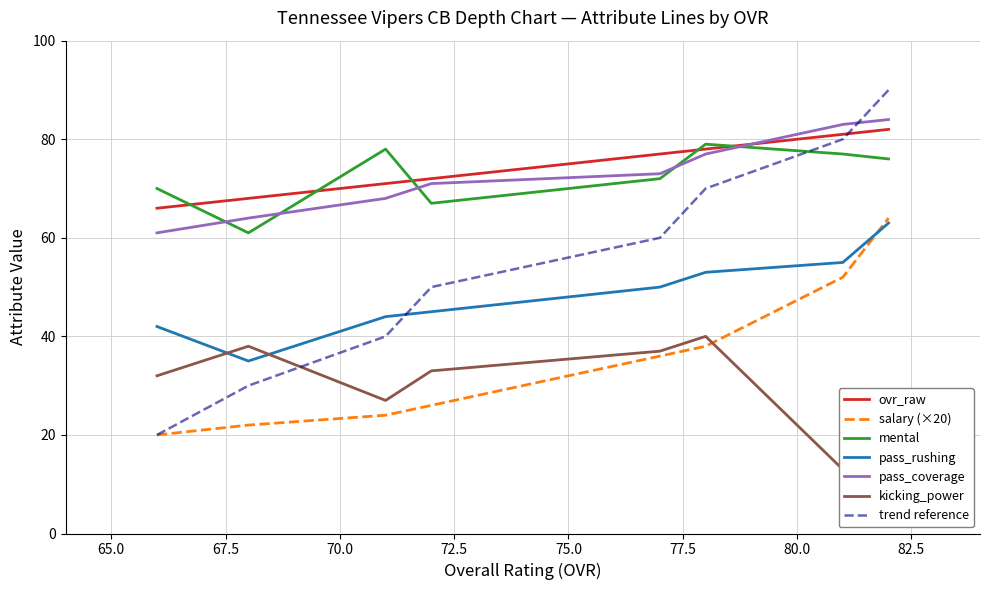

After their last crossing, which series has the higher values: ovr_raw or mental?

ovr_raw